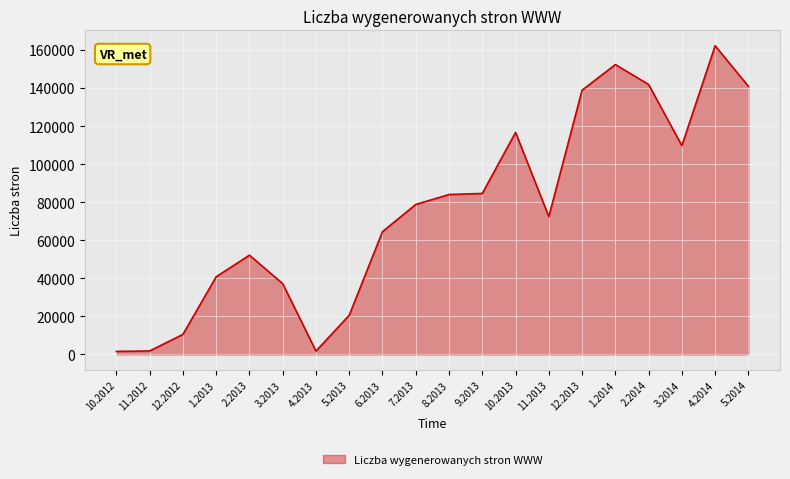

List the labels in order of value, smallest first.

10.2012, 4.2013, 11.2012, 12.2012, 5.2013, 3.2013, 1.2013, 2.2013, 6.2013, 11.2013, 7.2013, 8.2013, 9.2013, 3.2014, 10.2013, 12.2013, 5.2014, 2.2014, 1.2014, 4.2014